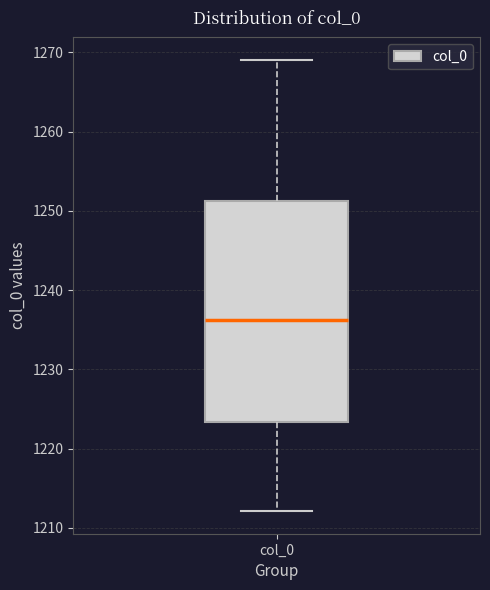

Read this box plot against the y-axis: the position of the median line, the range covered by the box, and the ends of both whiskers. The values are not printed on the chart, so give them approximately, as read against the axis.

median 1236, box 1223 to 1251, whiskers 1212 to 1269